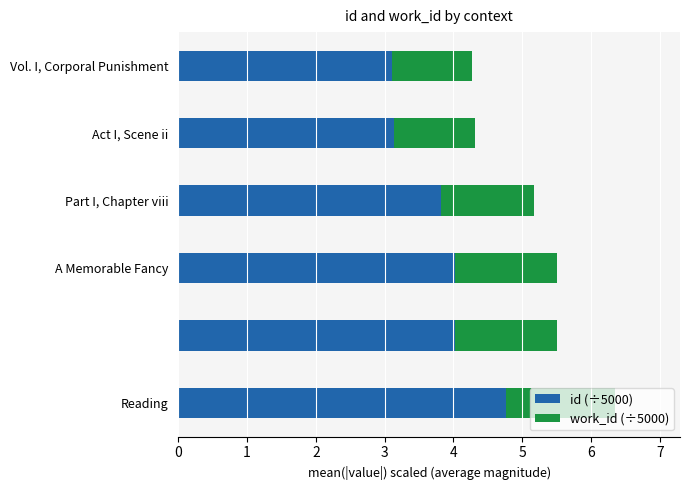

What is the difference between the second highest and minimum values in the id (÷5000) series?

0.9